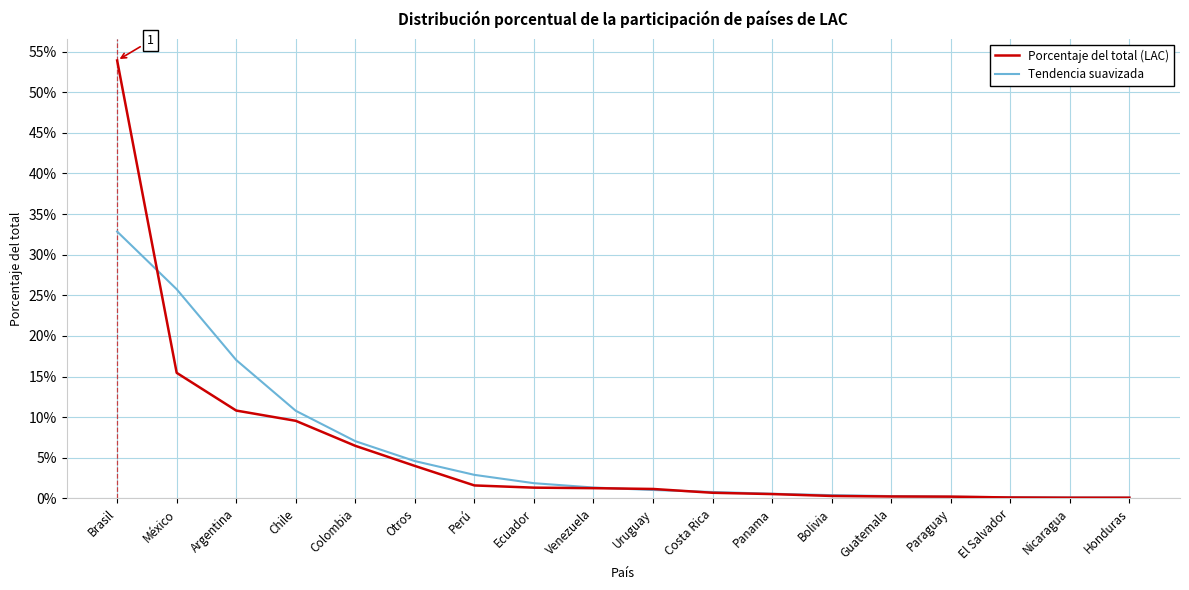

What are all the series names shown in the legend?

Porcentaje del total (LAC), Tendencia suavizada